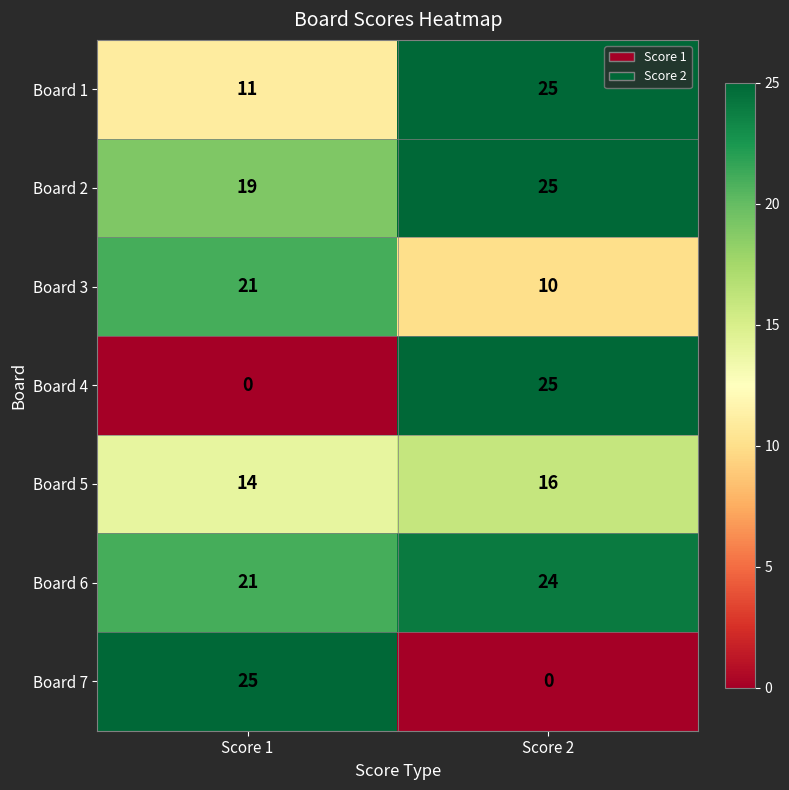

The value of Board 4 at Score 2 is 6. True or false?

False